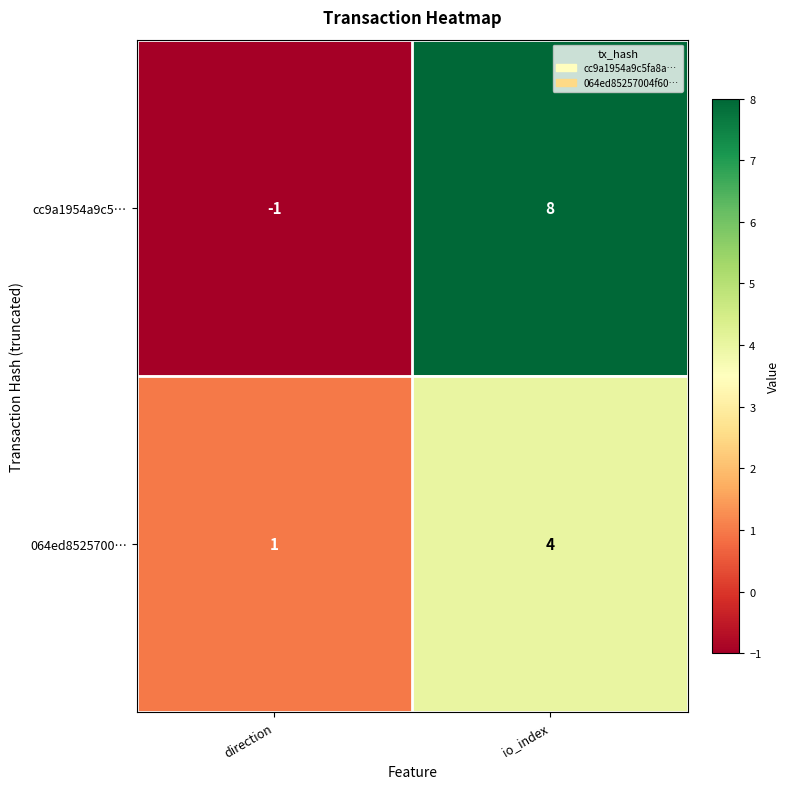

True or false: 064ed8525700… has a value of 0 at direction.

False